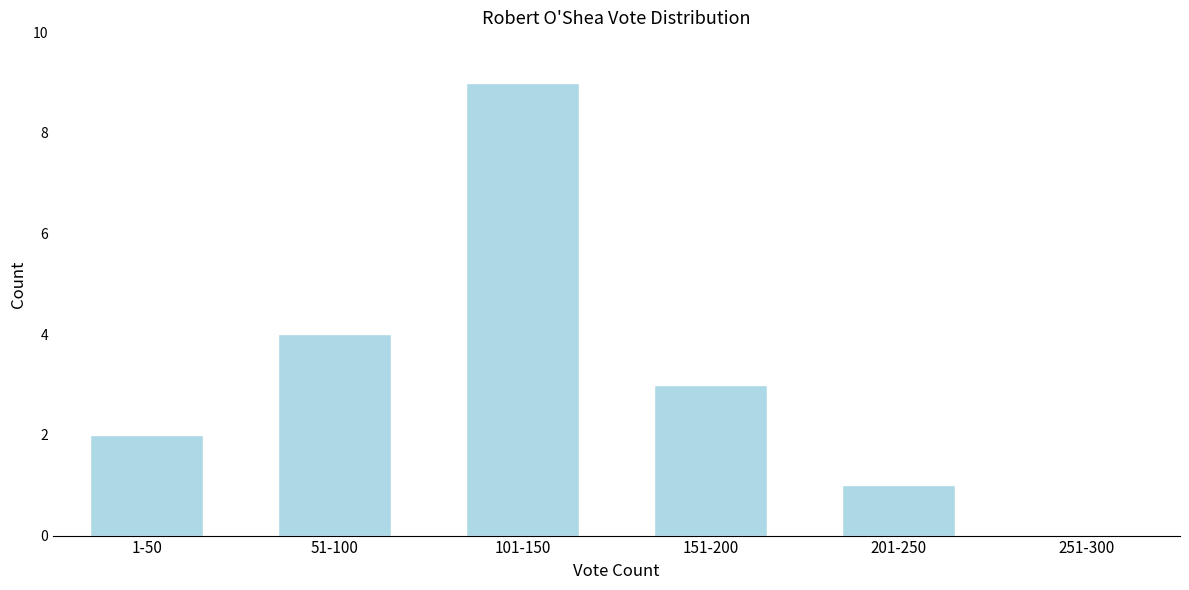

The value at 251-300 is 0. True or false?

True